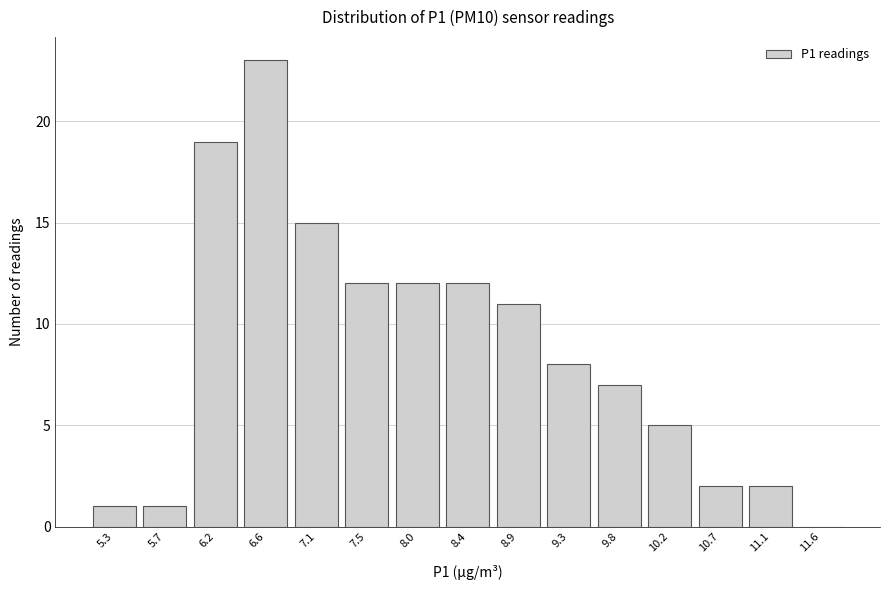

Reading right to left, transcribe all the data shown in this chart.

11.6=0	11.1=2	10.7=2	10.2=5	9.8=7	9.3=8	8.9=11	8.4=12	8.0=12	7.5=12	7.1=15	6.6=23	6.2=19	5.7=1	5.3=1